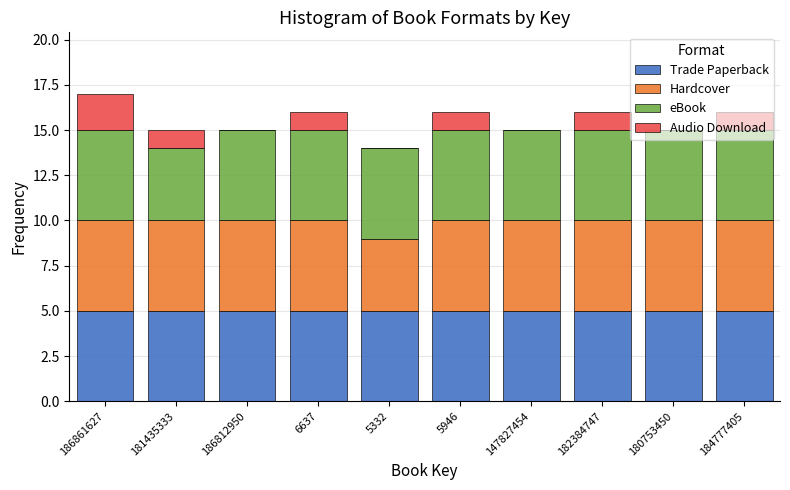

What is the sum of all Trade Paperback values?

50